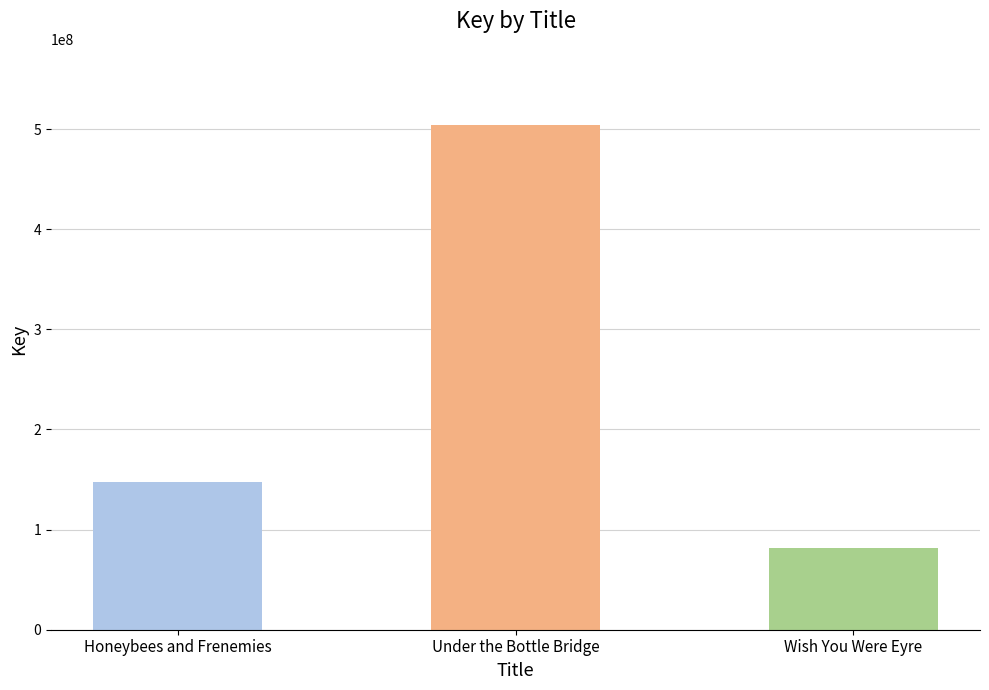

How many distinct data groups are displayed?

1